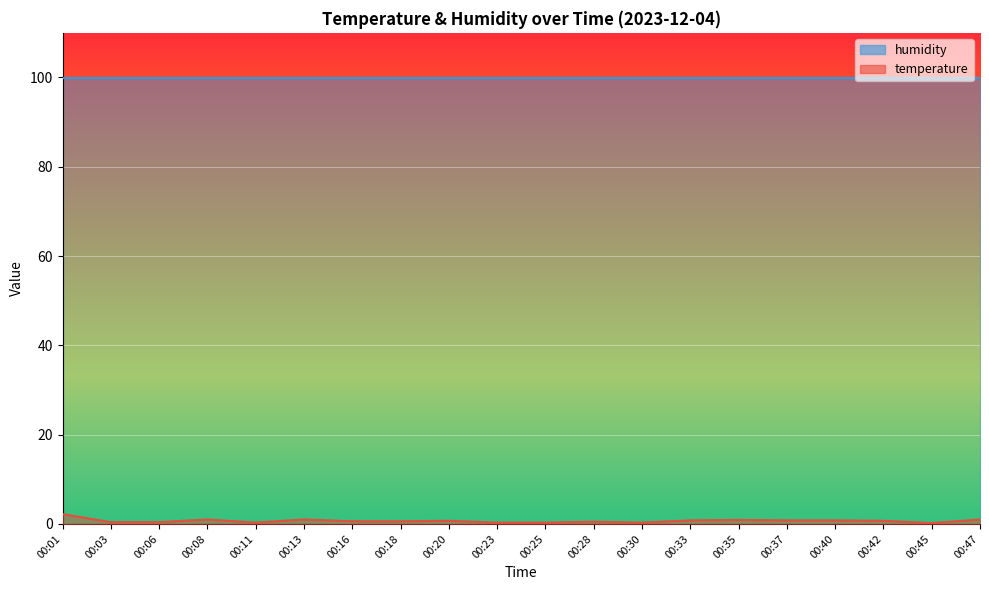

Reading right to left, extract all data points from this chart.

1.0	0.2	0.7	0.8	0.8	0.9	0.8	0.3	0.5	0.3	0.3	0.7	0.6	0.6	1.0	0.3	1.0	0.4	0.4	2.2